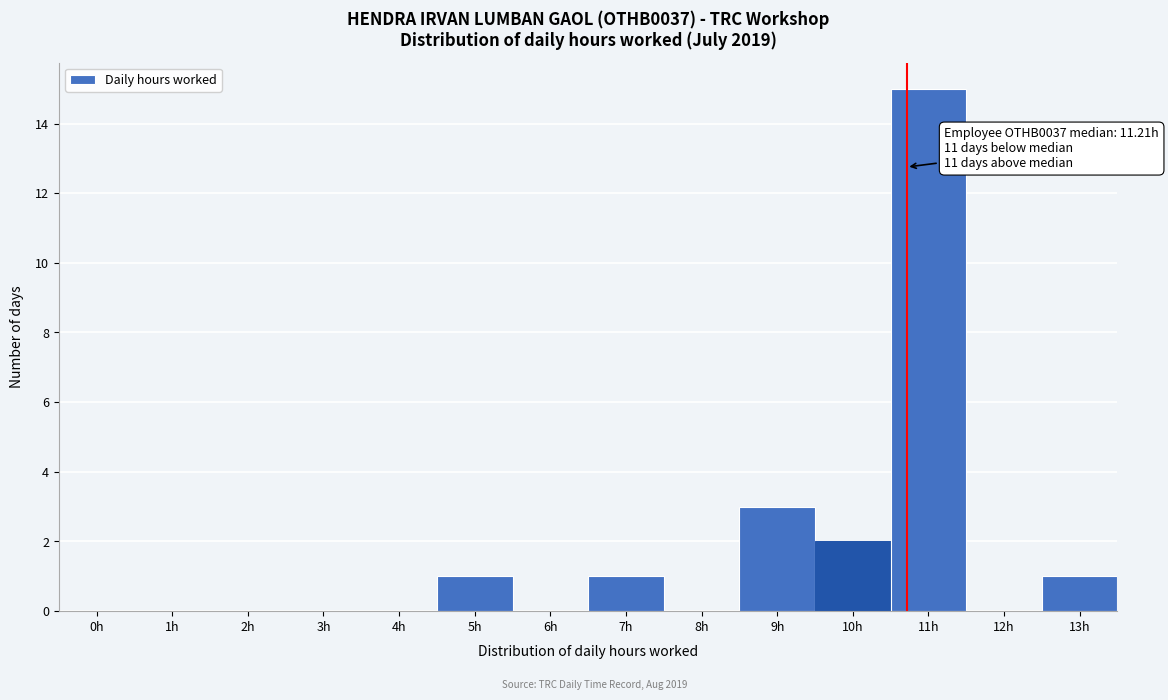

Reading left to right, list all the values displayed in this chart.

0h=0	1h=0	2h=0	3h=0	4h=0	5h=1	6h=0	7h=1	8h=0	9h=3	10h=2	11h=15	12h=0	13h=1